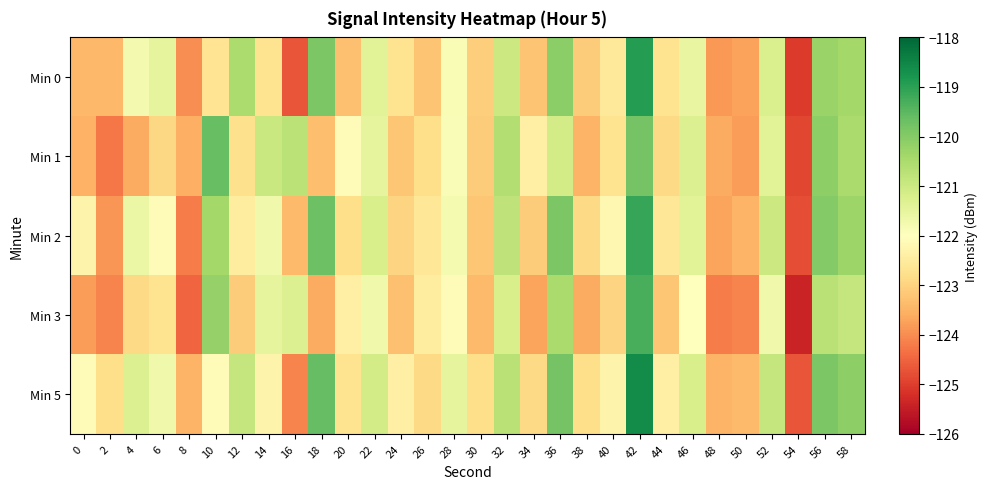

Reading right to left, list all the values displayed in this chart.

Min 0: 58=-120.4	56=-120.3	54=-125.1	52=-121.2	50=-123.7	48=-123.8	46=-121.5	44=-122.7	42=-118.9	40=-122.6	38=-123.1	36=-120.1	34=-123.2	32=-121.0	30=-123.1	28=-121.8	26=-123.2	24=-122.7	22=-121.4	20=-123.3	18=-119.9	16=-124.7	14=-122.7	12=-120.5	10=-122.7	8=-124.0	6=-121.5	4=-121.8	2=-123.4	0=-123.4
Min 1: 58=-120.5	56=-120.1	54=-124.9	52=-121.4	50=-123.8	48=-123.6	46=-121.3	44=-122.9	42=-119.8	40=-122.7	38=-123.5	36=-121.1	34=-122.4	32=-120.6	30=-123.1	28=-121.9	26=-122.8	24=-123.2	22=-121.5	20=-122.1	18=-123.3	16=-120.7	14=-121.0	12=-122.8	10=-119.7	8=-123.5	6=-122.9	4=-123.6	2=-124.3	0=-123.5
Min 2: 58=-120.3	56=-120.0	54=-124.8	52=-121.0	50=-123.5	48=-123.7	46=-121.4	44=-122.6	42=-119.1	40=-122.2	38=-122.9	36=-119.9	34=-123.1	32=-120.8	30=-123.2	28=-121.8	26=-122.6	24=-123.0	22=-121.2	20=-122.8	18=-119.7	16=-123.4	14=-121.7	12=-122.5	10=-120.4	8=-124.2	6=-122.1	4=-121.6	2=-123.9	0=-122.3
Min 3: 58=-120.9	56=-120.7	54=-125.4	52=-121.7	50=-124.1	48=-124.2	46=-122.0	44=-123.2	42=-119.3	40=-123.0	38=-123.6	36=-120.5	34=-123.7	32=-121.2	30=-123.4	28=-122.1	26=-122.5	24=-123.3	22=-121.7	20=-122.4	18=-123.6	16=-121.3	14=-121.5	12=-123.1	10=-120.2	8=-124.5	6=-122.7	4=-122.9	2=-124.1	0=-123.8
Min 5: 58=-120.1	56=-119.9	54=-124.7	52=-120.9	50=-123.4	48=-123.5	46=-121.2	44=-122.4	42=-118.6	40=-122.3	38=-122.8	36=-119.8	34=-122.9	32=-120.7	30=-122.8	28=-121.5	26=-122.9	24=-122.4	22=-121.1	20=-122.7	18=-119.6	16=-124.1	14=-122.3	12=-120.9	10=-122.1	8=-123.5	6=-121.7	4=-121.3	2=-122.8	0=-122.1